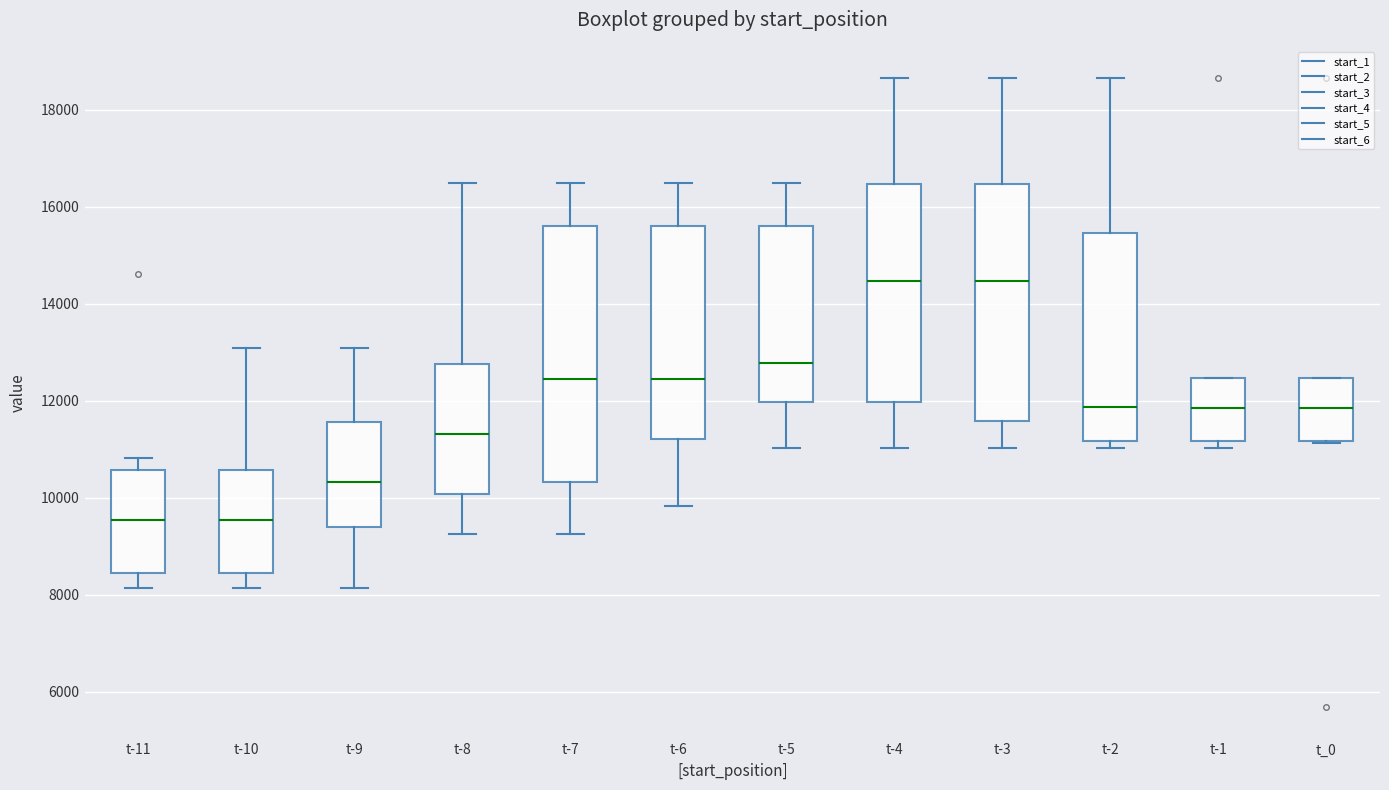

Reading left to right, transcribe this box plot: for each box, give where its median line is, the range the box spans, and where its two whiskers end, as read against the y-axis. The values are not printed on the chart, so give them approximately, as read against the axis.

t-11: median 9600, box 8400 to 10600, whiskers 8200 to 10800
t-10: median 9600, box 8400 to 10600, whiskers 8200 to 13000
t-9: median 10400, box 9400 to 11600, whiskers 8200 to 13000
t-8: median 11400, box 10000 to 12800, whiskers 9200 to 16400
t-7: median 12400, box 10400 to 15600, whiskers 9200 to 16400
t-6: median 12400, box 11200 to 15600, whiskers 9800 to 16400
t-5: median 12800, box 12000 to 15600, whiskers 11000 to 16400
t-4: median 14400, box 12000 to 16400, whiskers 11000 to 18600
t-3: median 14400, box 11600 to 16400, whiskers 11000 to 18600
t-2: median 11800, box 11200 to 15400, whiskers 11000 to 18600
t-1: median 11800, box 11200 to 12400, whiskers 11000 to 12400
t_0: median 11800, box 11200 to 12400, whiskers 11200 to 12400